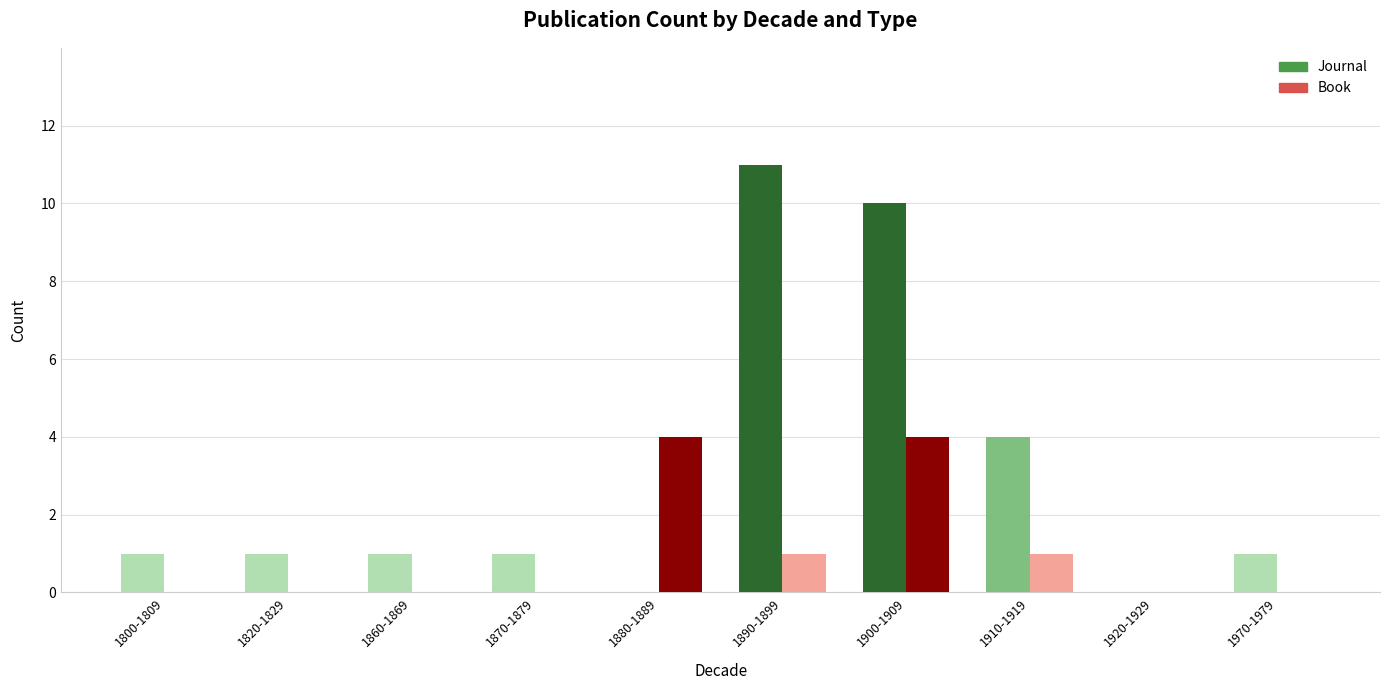

What is the total value across all series at 1970-1979?

1